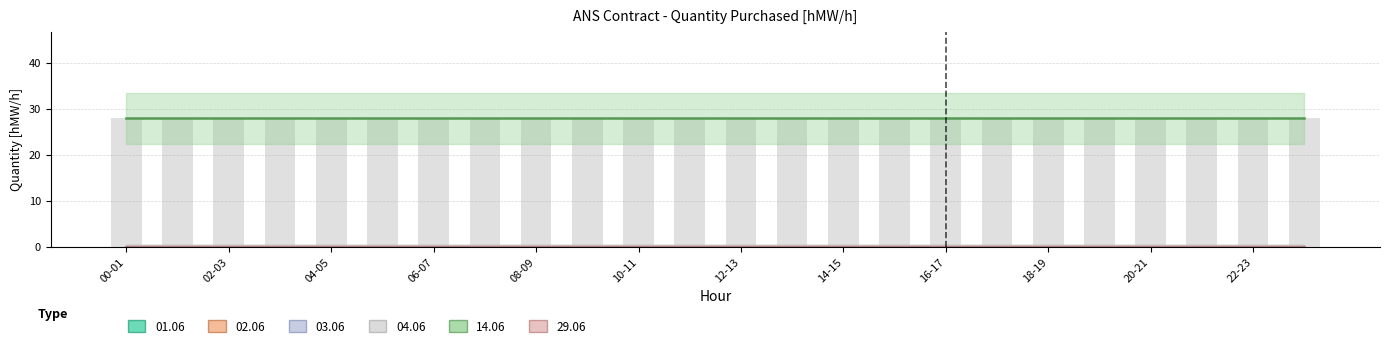

At which category is the sum across all series the highest?

00-01